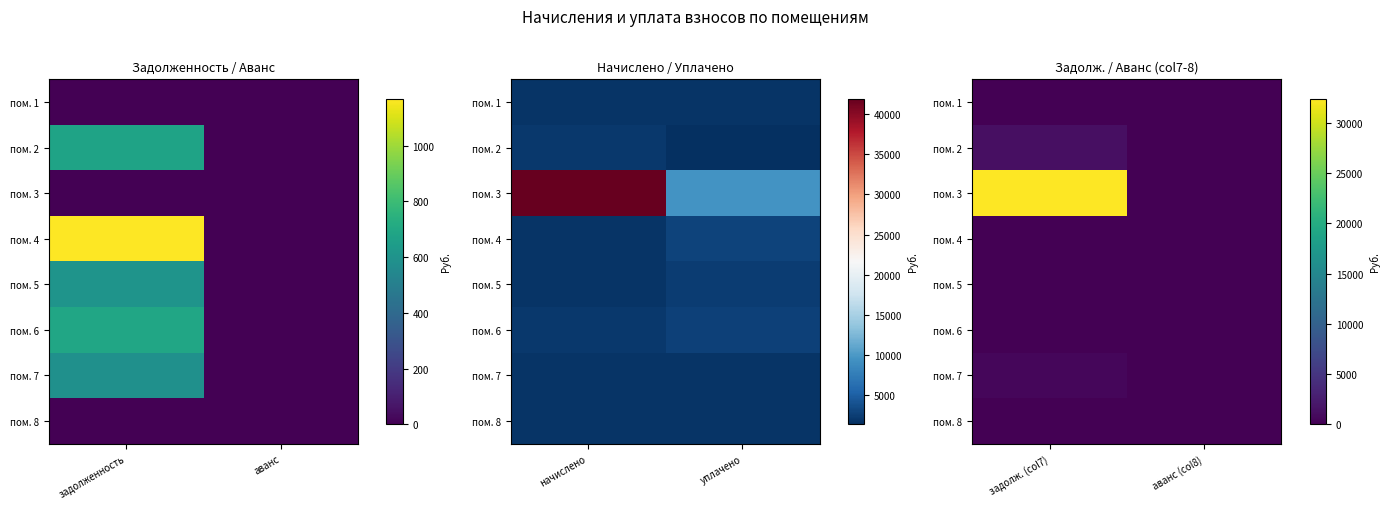

At which label does пом. 6 reach its peak?

задолж. (col7)